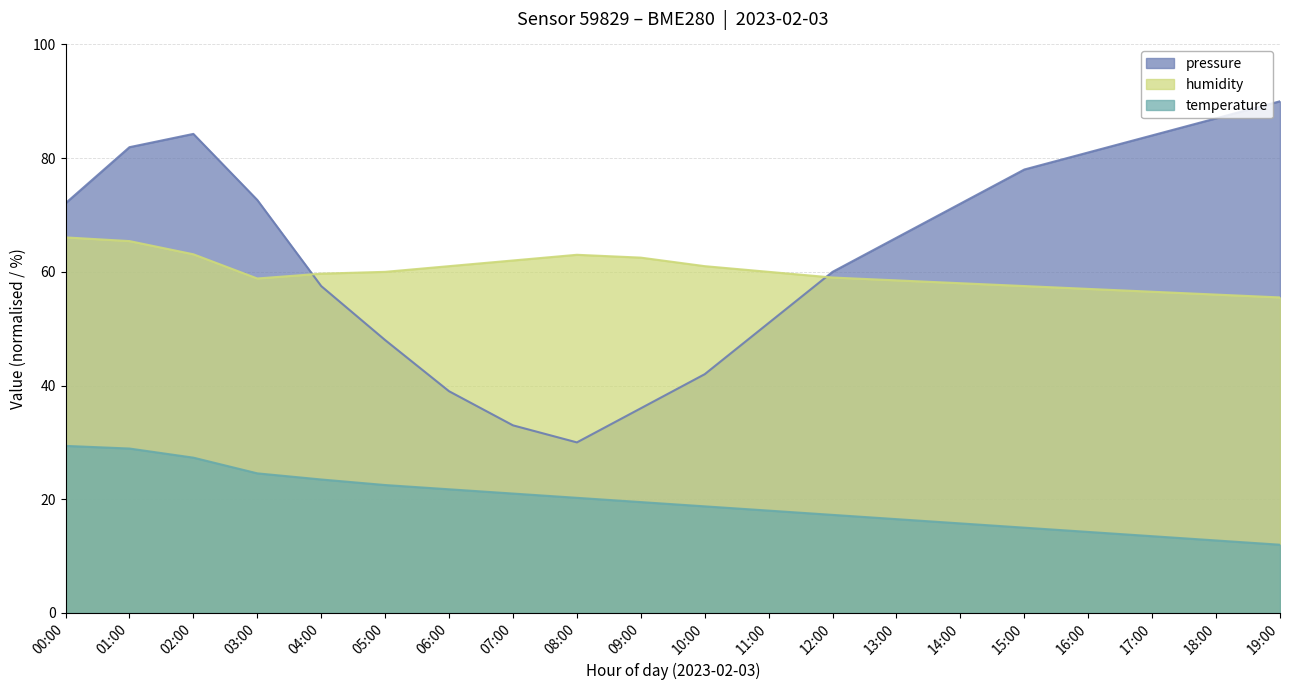

What are all the series names shown in the legend?

pressure, humidity, temperature